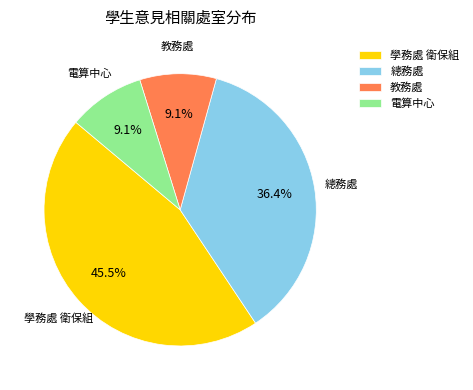

How much of the chart is everything except 電算中心?

90.9%